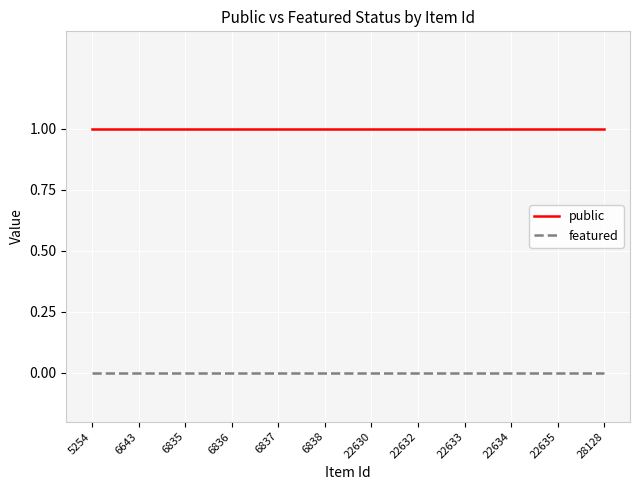

True or false: public and featured intersect in this chart.

False